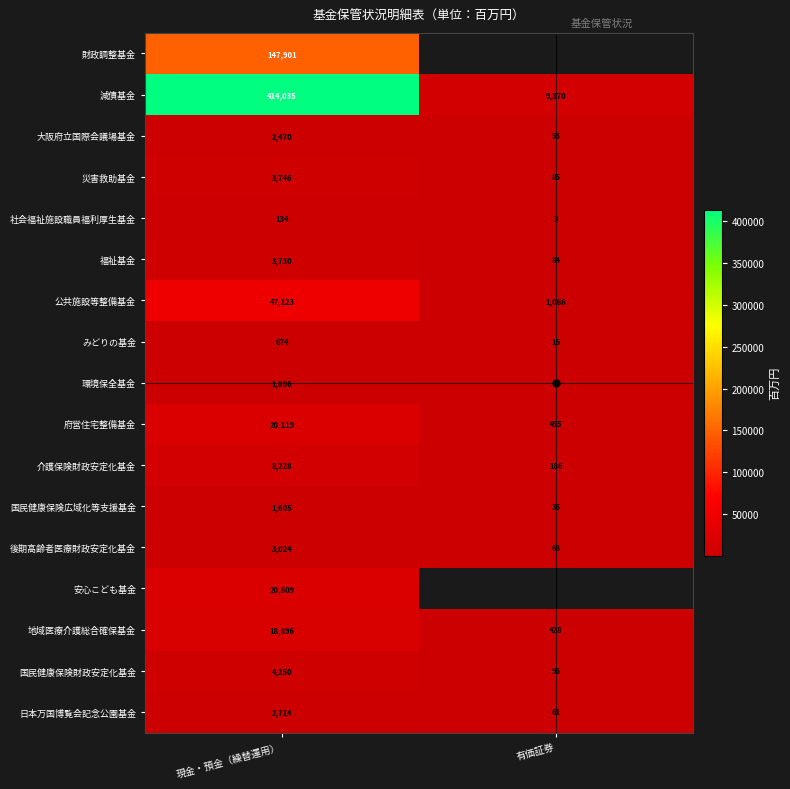

At 現金・預金（繰替運用）, list the series in order from smallest to largest.

社会福祉施設職員福利厚生基金, みどりの基金, 国民健康保険広域化等支援基金, 環境保全基金, 大阪府立国際会議場基金, 日本万国博覧会記念公園基金, 後期高齢者医療財政安定化基金, 福祉基金, 災害救助基金, 国民健康保険財政安定化基金, 介護保険財政安定化基金, 地域医療介護総合確保基金, 府営住宅整備基金, 安心こども基金, 公共施設等整備基金, 財政調整基金, 減債基金